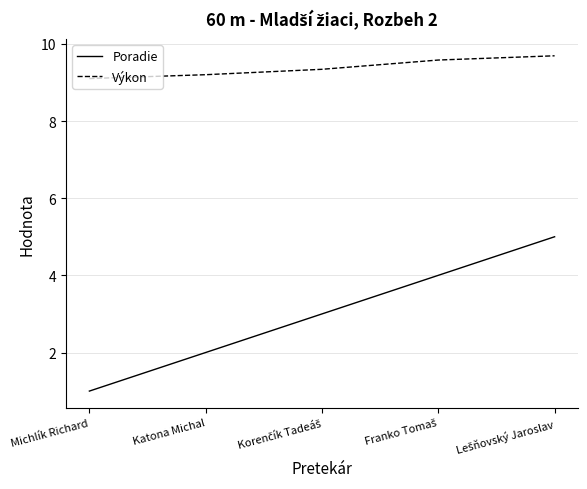

What is the maximum value shown in the chart?

9.7